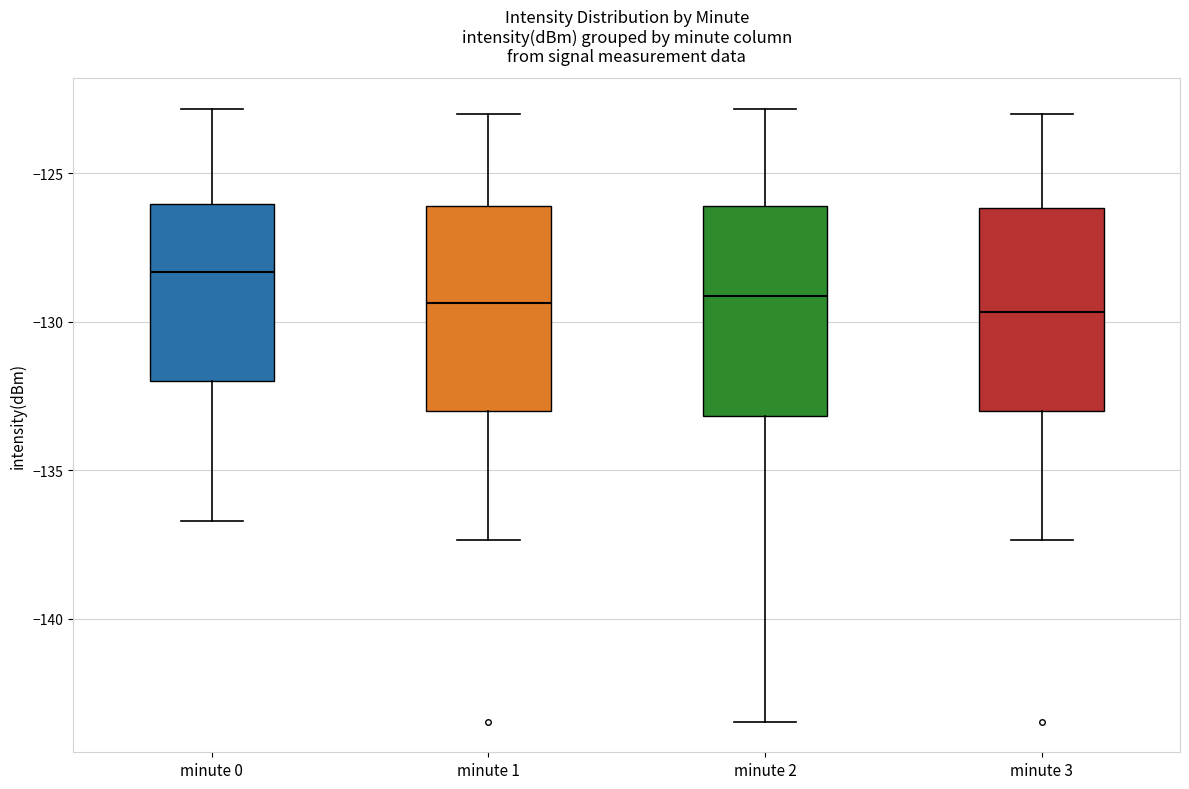

Where is the upper edge of the box for minute 1 on the y-axis? The values are not printed on the chart, so give them approximately, as read against the axis.

-126.0